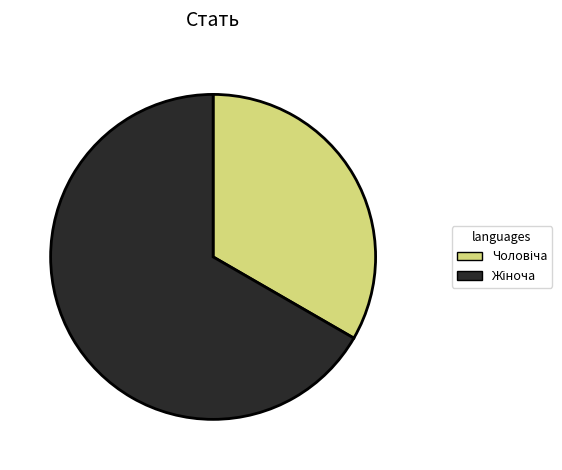

Is there a majority slice in this chart?

Yes